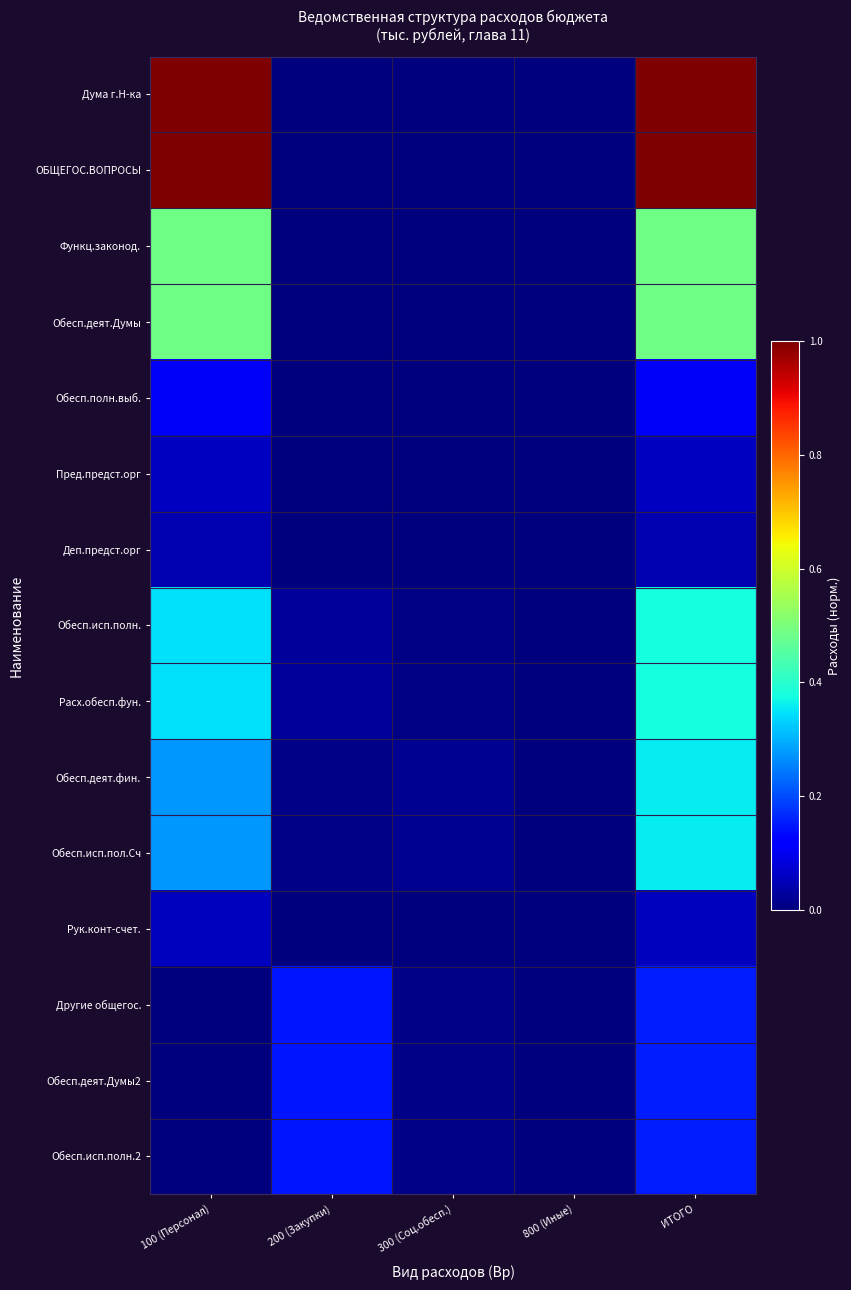

Rank the series by their maximum value, from highest to lowest.

Дума г.Н-ка, ОБЩЕГОС.ВОПРОСЫ, Функц.законод., Обесп.деят.Думы, Обесп.исп.полн., Расх.обесп.фун., Обесп.деят.фин., Обесп.исп.пол.Сч, Другие общегос., Обесп.деят.Думы2, Обесп.исп.полн.2, Обесп.полн.выб., Пред.предст.орг, Рук.конт-счет., Деп.предст.орг